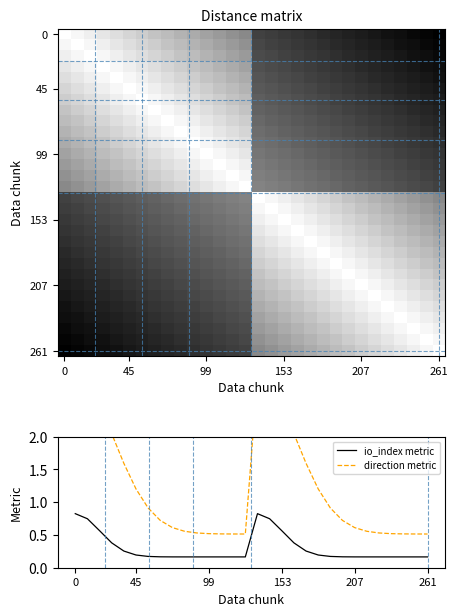

True or false: io_index metric has a value of 0.8 at 153.

False